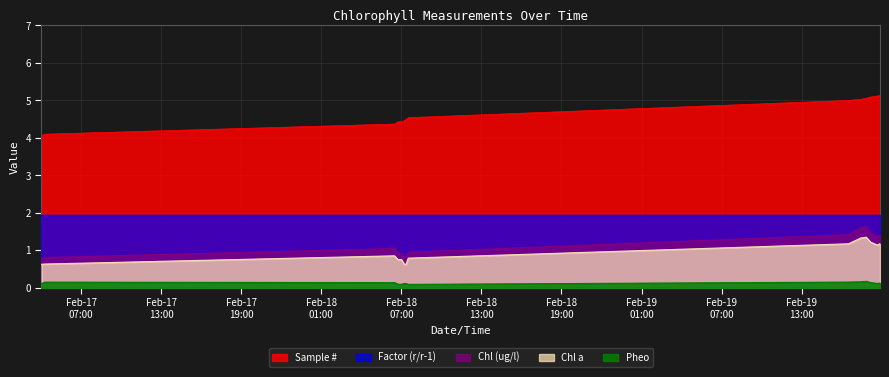

What is the maximum value shown in the chart?

5.1